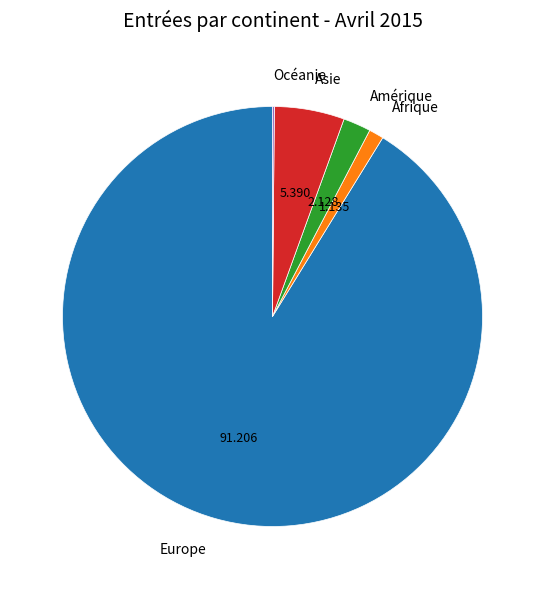

What is the largest slice in the pie chart?

Europe